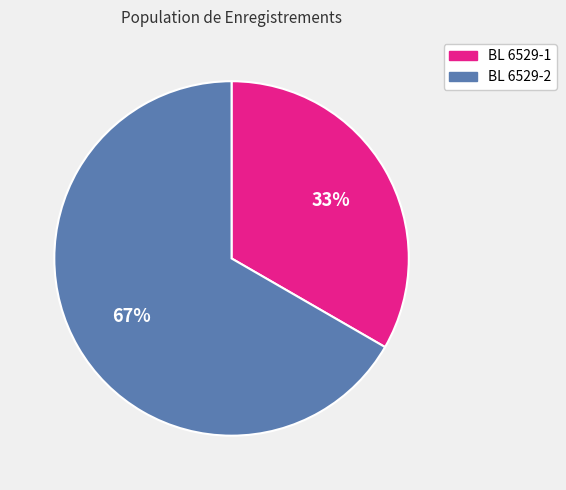

To the nearest percent, what is the combined percentage of BL 6529-2 and BL 6529-1?

100%